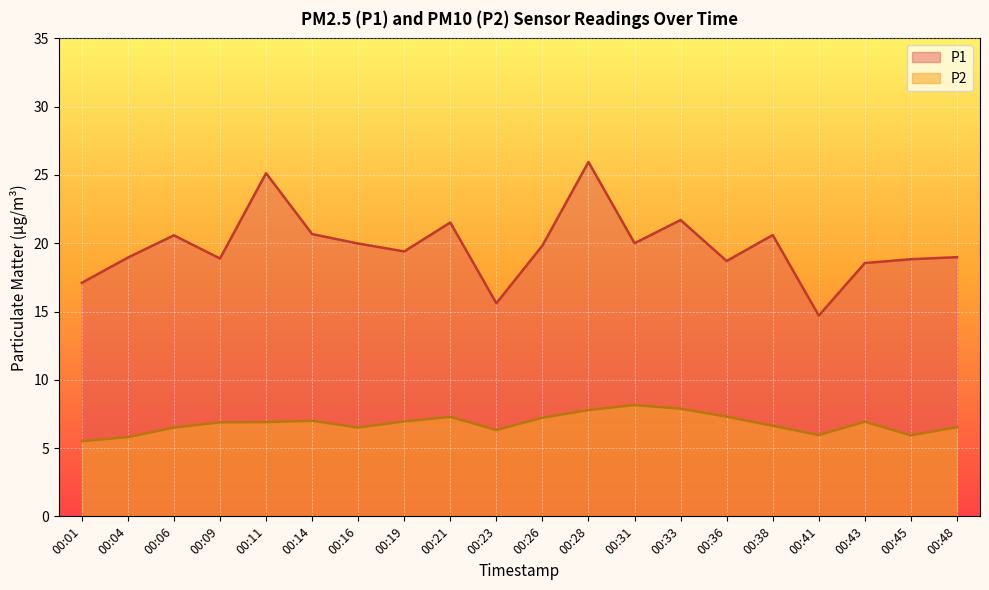

True or false: P2 has a value of 8.9 at 00:04.

False